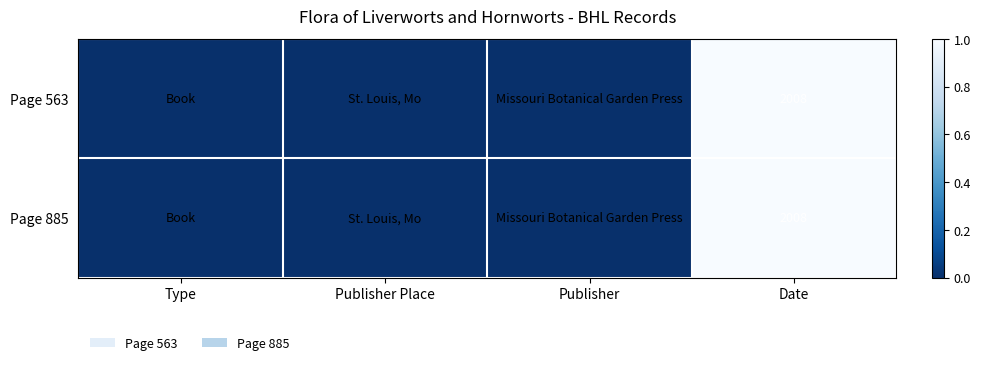

The value of Page 885 at Date is 2008. True or false?

True